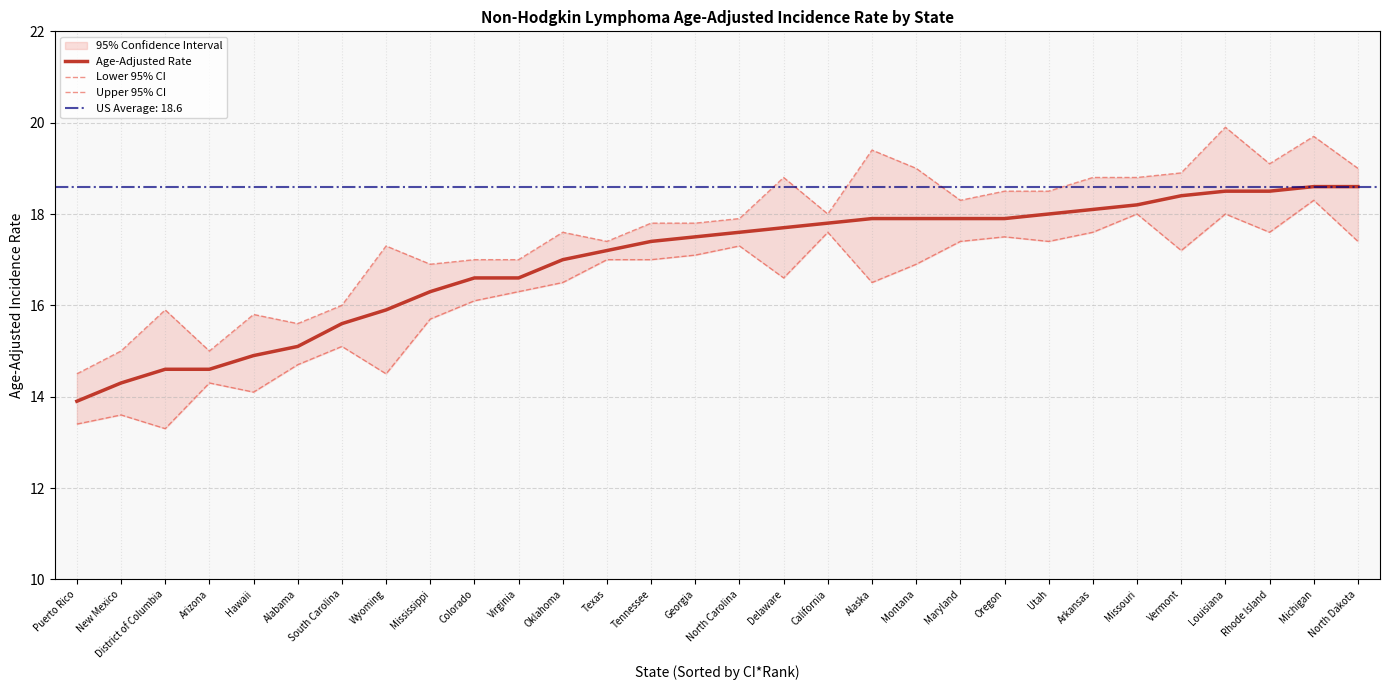

What is the difference between the highest and lowest values at Tennessee?

0.8